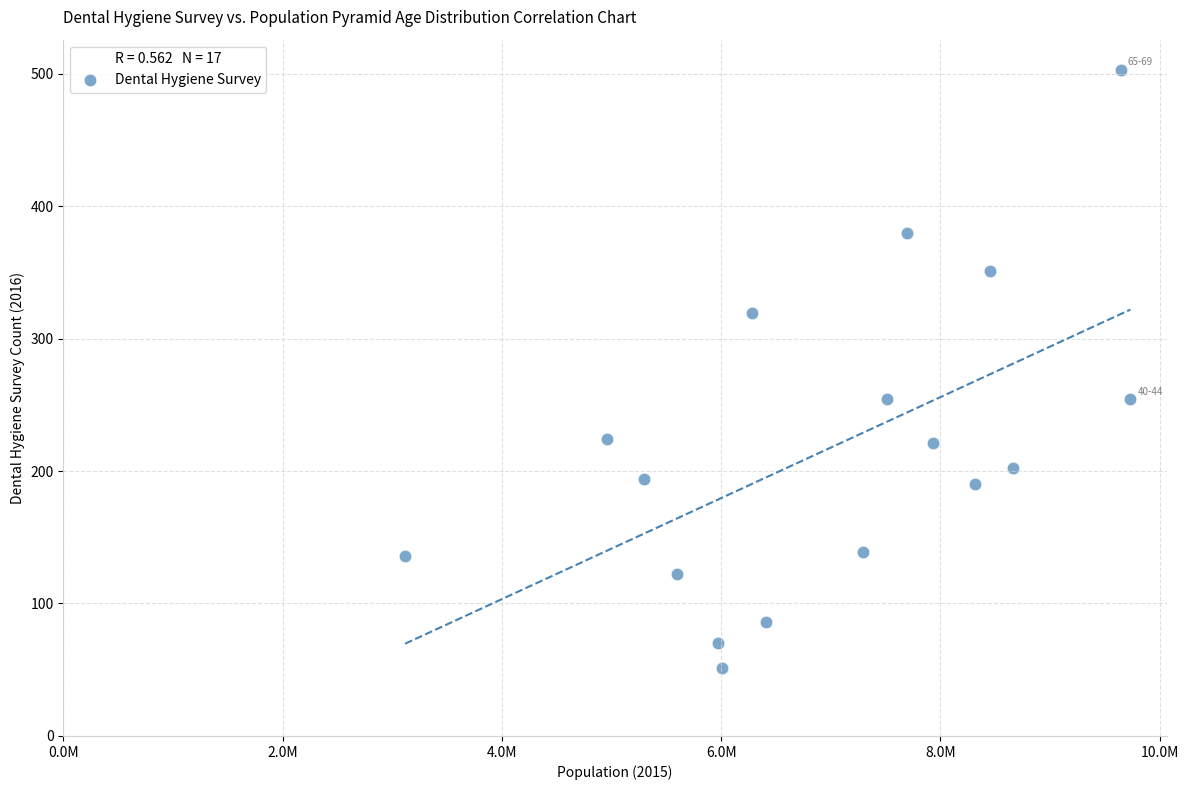

What is the range of X values (max minus min)?

6614961